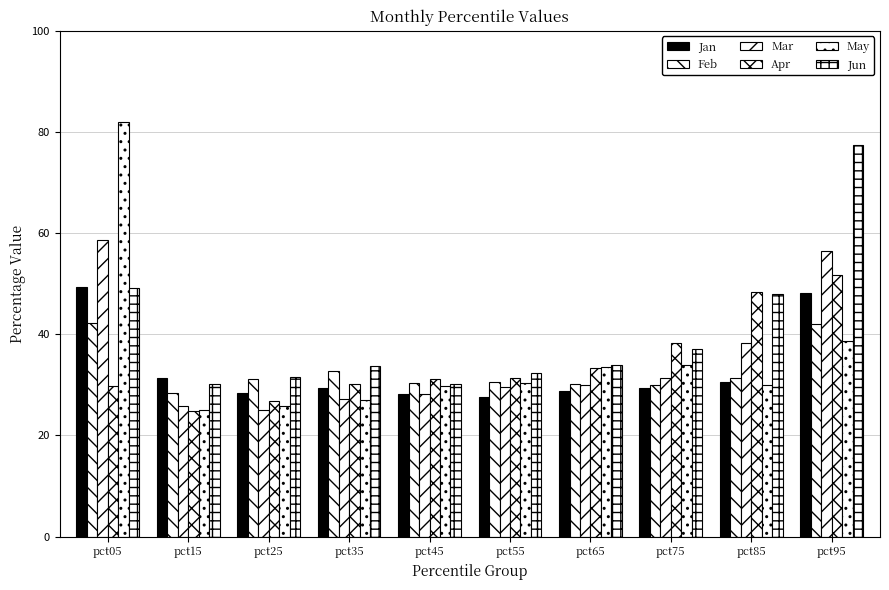

What is the spread (max minus min) of values at pct15?

6.5